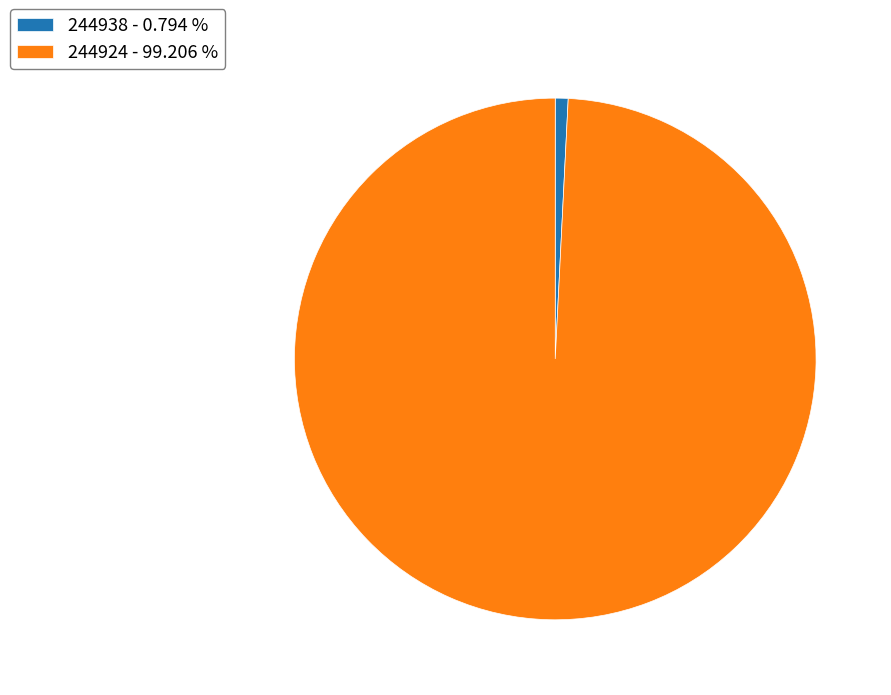

Count the number of slices in the pie.

2